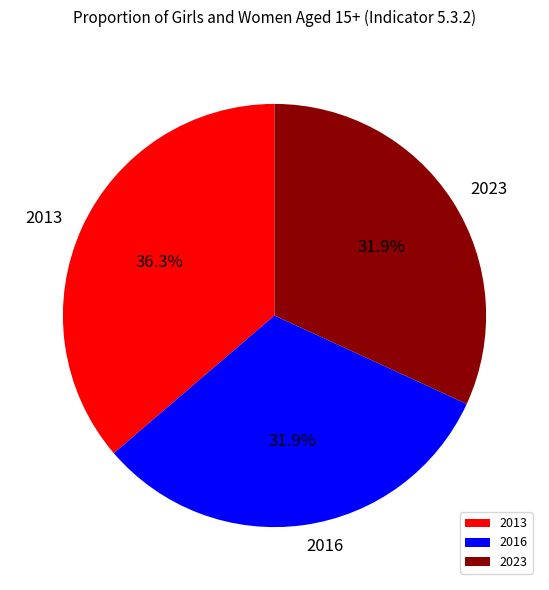

What percentage is NOT represented by 2016?

68.1%